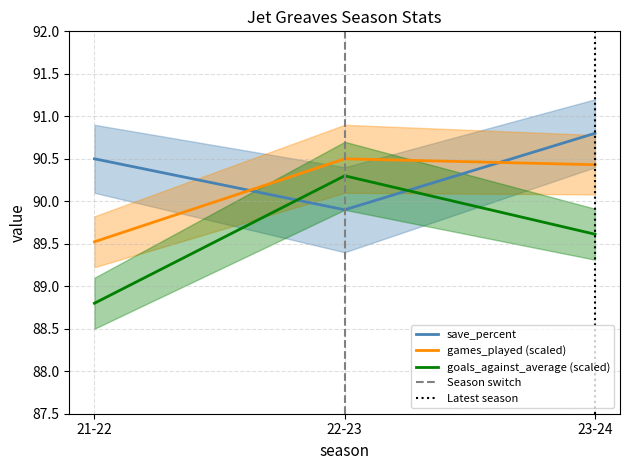

What is the value of the goals_against_average point at the 1st from the left?

88.8